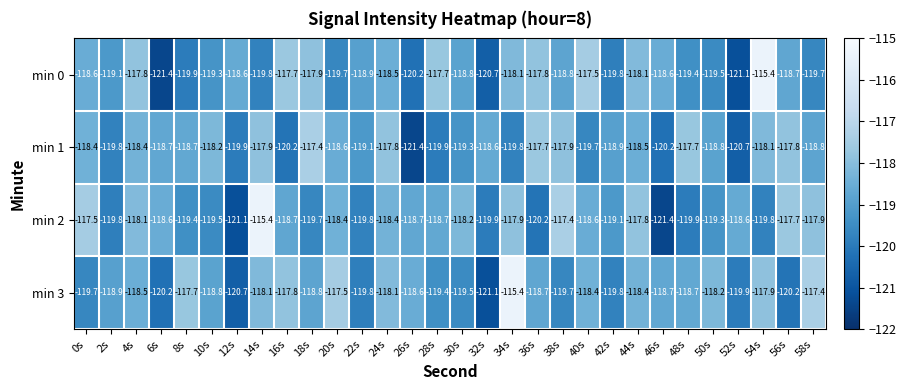

What is the difference between the highest and lowest values at 4s?

0.7